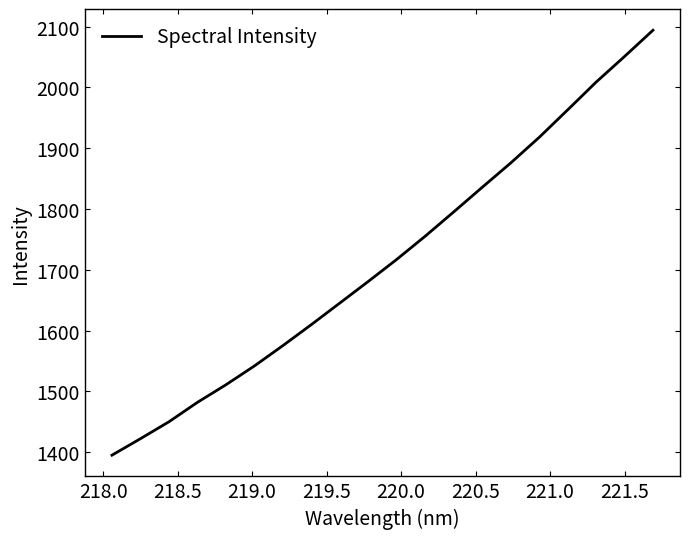

What is the difference between the maximum and minimum values?

698.9